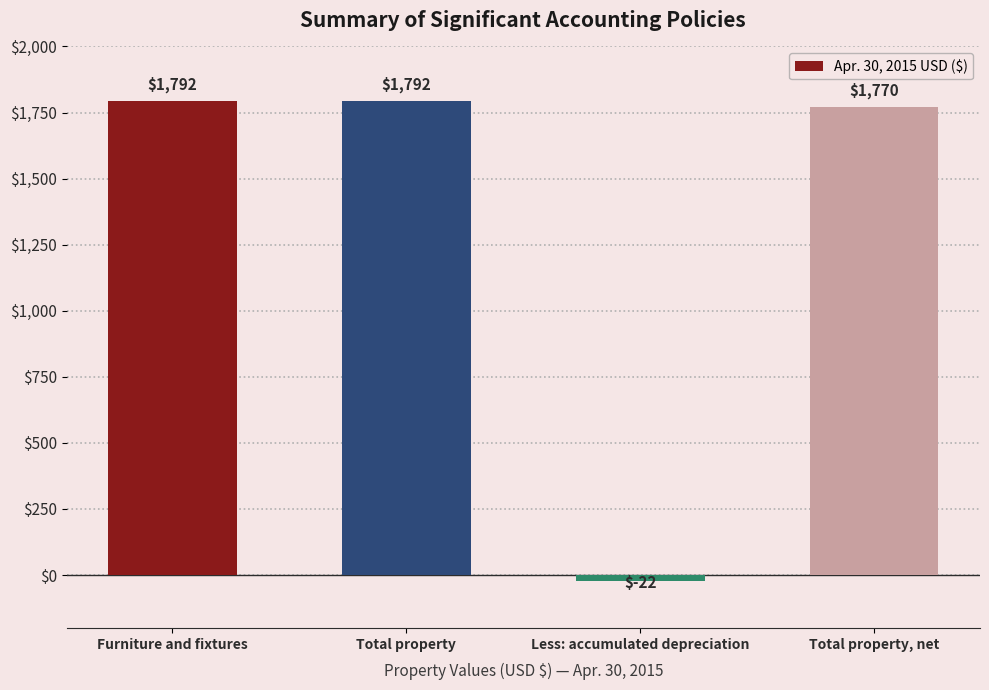

The chart shows a value of -22 at Less: accumulated depreciation. True or false?

True